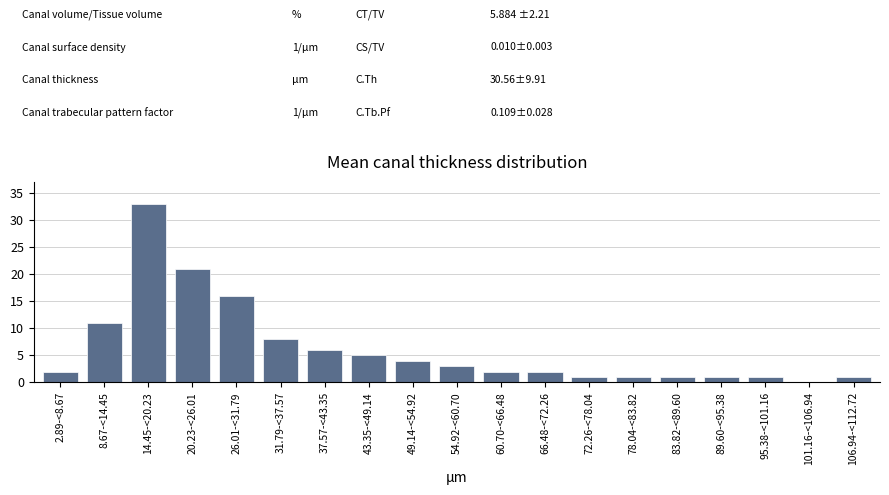

Reading right to left, transcribe all the data shown in this chart.

106.94-<112.72=1	101.16-<106.94=0	95.38-<101.16=1	89.60-<95.38=1	83.82-<89.60=1	78.04-<83.82=1	72.26-<78.04=1	66.48-<72.26=2	60.70-<66.48=2	54.92-<60.70=3	49.14-<54.92=4	43.35-<49.14=5	37.57-<43.35=6	31.79-<37.57=8	26.01-<31.79=16	20.23-<26.01=21	14.45-<20.23=33	8.67-<14.45=11	2.89-<8.67=2